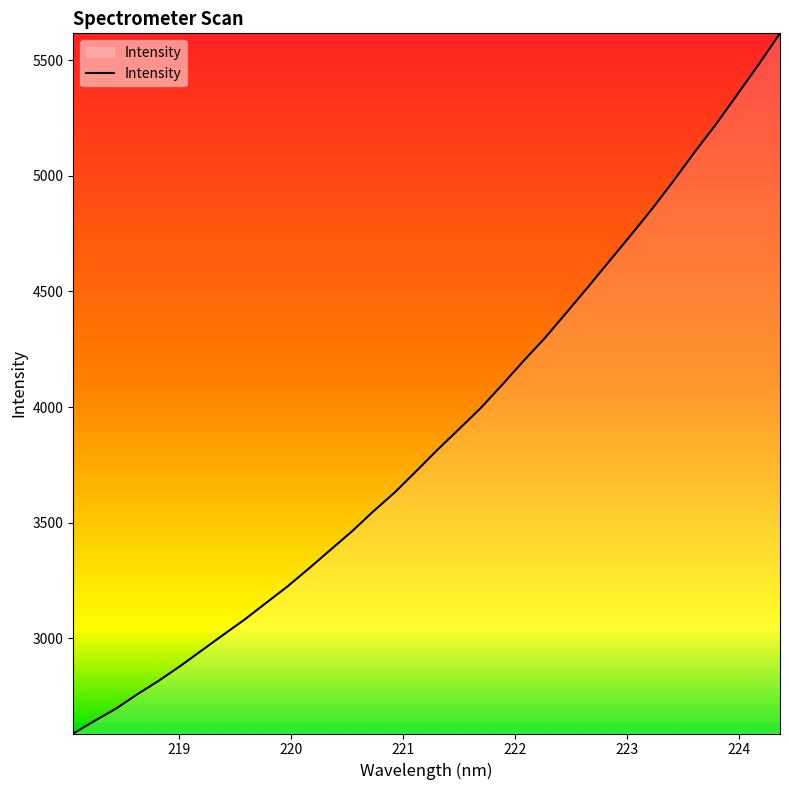

What is the smallest value displayed?

2587.7